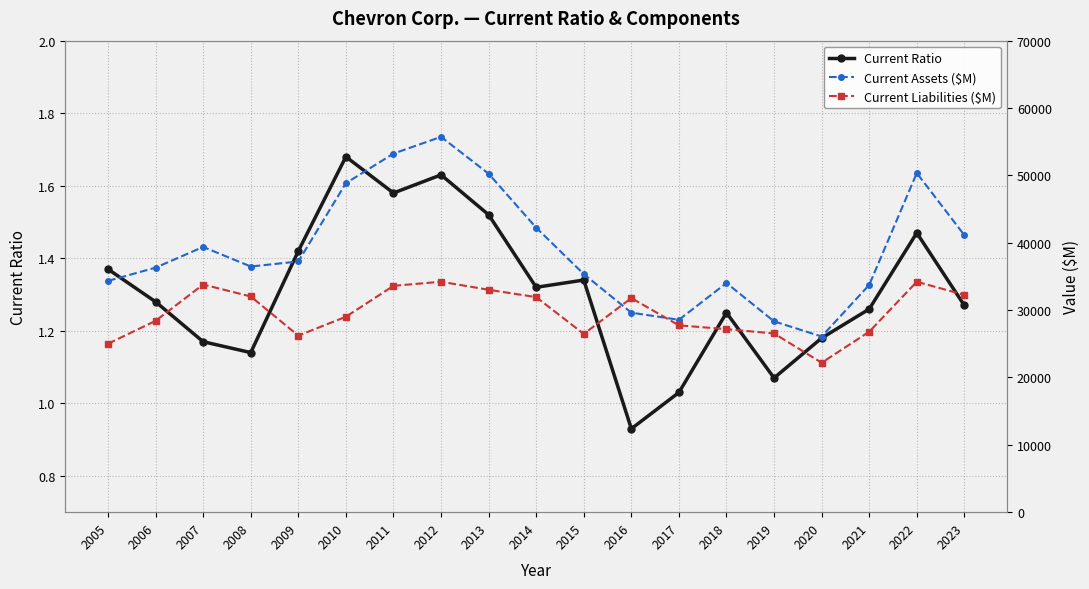

Reading left to right, extract all data points from this chart.

Current Ratio: 1.4	1.3	1.2	1.1	1.4	1.7	1.6	1.6	1.5	1.3	1.3	0.9	1.0	1.2	1.1	1.2	1.3	1.5	1.3
Current Assets ($M): 34336.0	36304.0	39377.0	36470.0	37216.0	48841.0	53234.0	55720.0	50250.0	42232.0	35347.0	29619.0	28560.0	34021.0	28329.0	26078.0	33738.0	50343.0	41128.0
Current Liabilities ($M): 25011.0	28409.0	33798.0	32023.0	26211.0	29012.0	33600.0	34212.0	33018.0	31926.0	26464.0	31785.0	27737.0	27171.0	26530.0	22183.0	26791.0	34208.0	32258.0